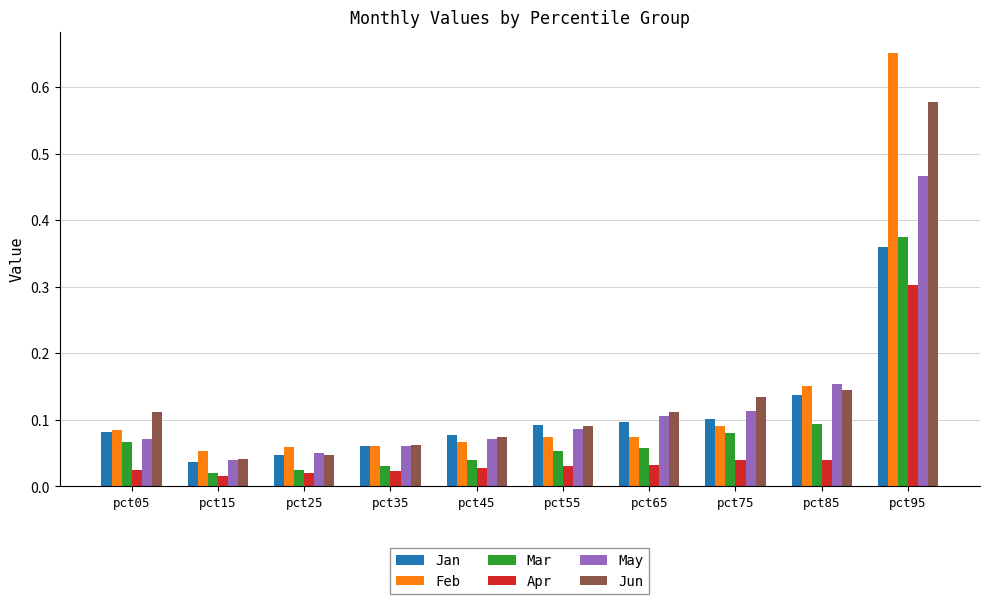

At which label does Mar reach its peak?

pct95